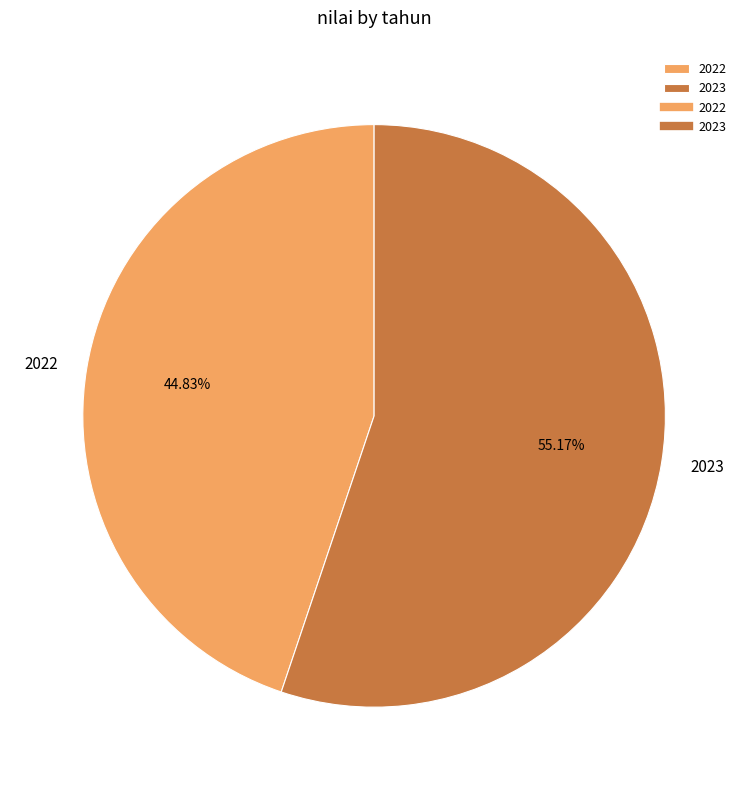

Does any single category account for the majority?

Yes